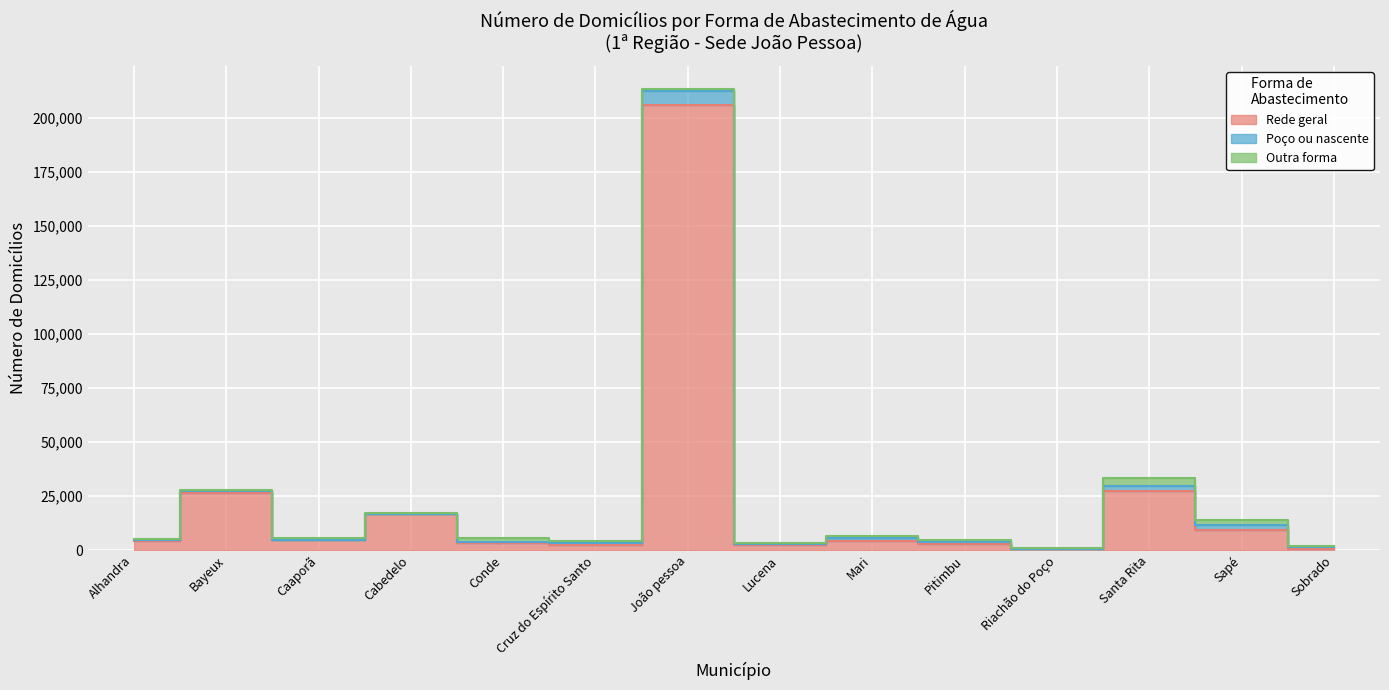

Reading right to left, what are all the values shown in this chart?

Rede geral: Sobrado=650	Sapé=9068	Santa Rita=27534	Riachão do Poço=328	Pitimbu=2987	Mari=4274	Lucena=2391	João pessoa=205564	Cruz do Espírito Santo=2560	Conde=3159	Cabedelo=16649	Caaporã=4531	Bayeux=26607	Alhandra=4183
Poço ou nascente: Sobrado=747	Sapé=2366	Santa Rita=2113	Riachão do Poço=137	Pitimbu=528	Mari=1468	Lucena=355	João pessoa=6795	Cruz do Espírito Santo=514	Conde=695	Cabedelo=102	Caaporã=156	Bayeux=896	Alhandra=313
Outra forma: Sobrado=634	Sapé=2591	Santa Rita=3889	Riachão do Poço=705	Pitimbu=1185	Mari=580	Lucena=356	João pessoa=897	Cruz do Espírito Santo=1127	Conde=1927	Cabedelo=359	Caaporã=756	Bayeux=431	Alhandra=521